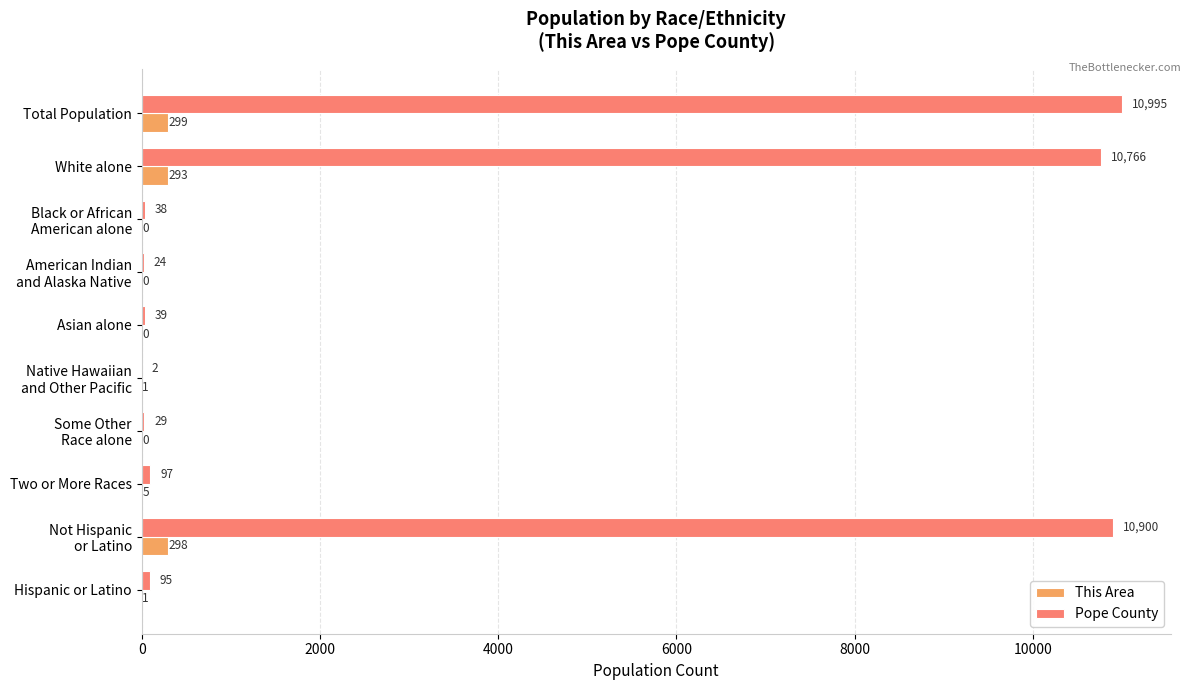

What are all the series names shown in the legend?

This Area, Pope County